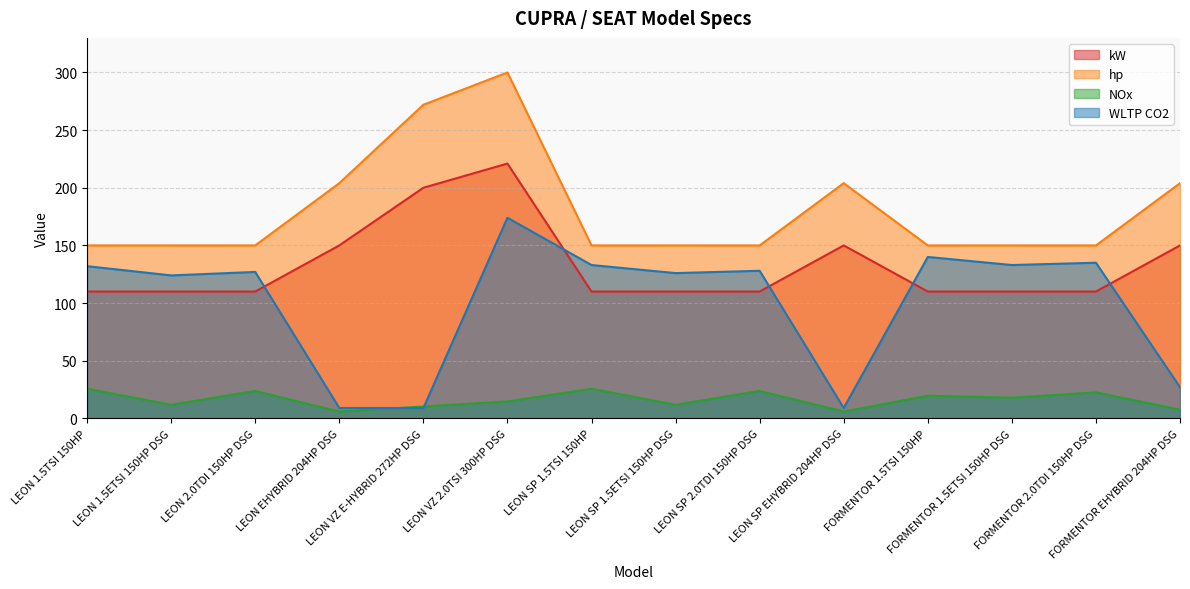

What is the value of the NOx point at the 12th from the left?

17.9